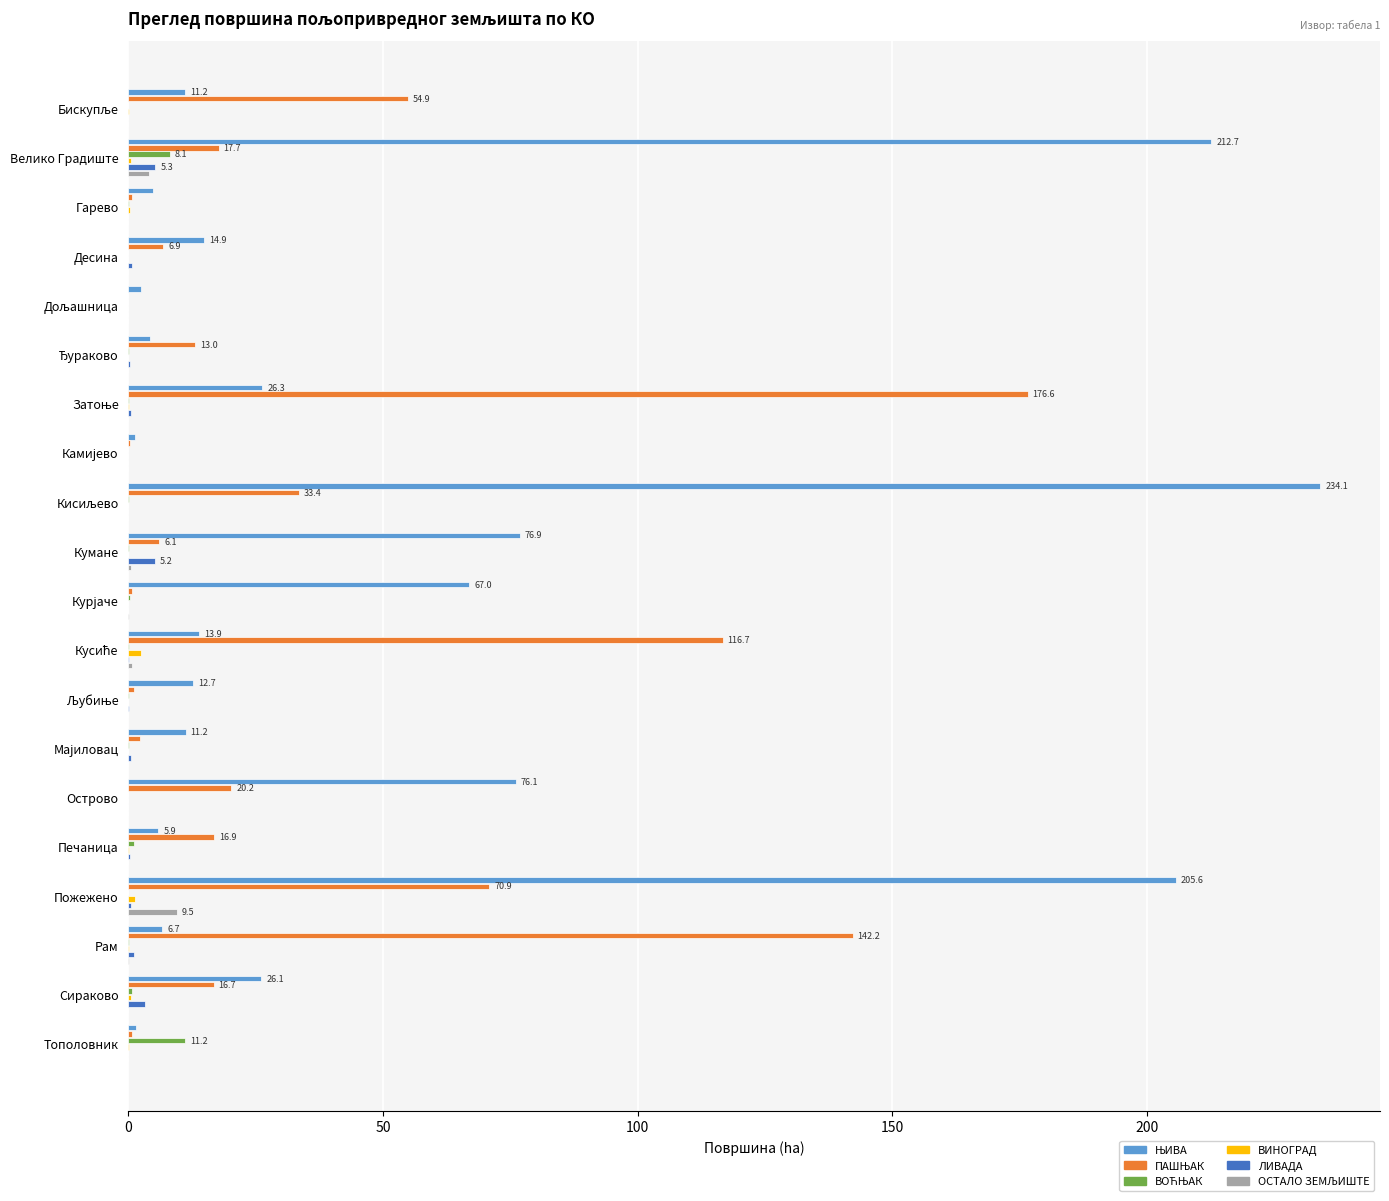

What is the maximum value shown in the chart?

234.1